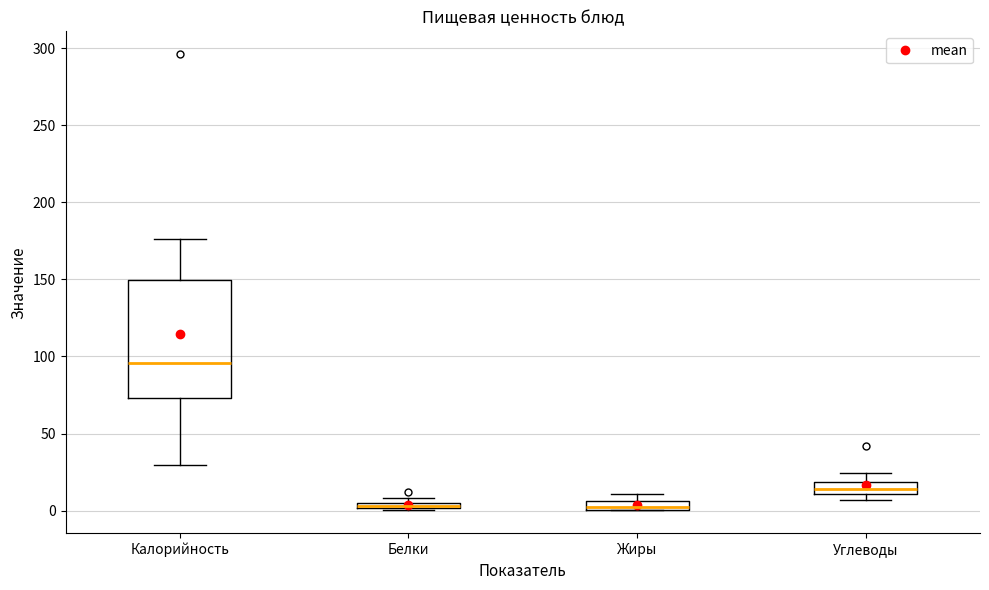

Comparing the boxes themselves (not the whiskers), which one is the tallest?

Калорийность